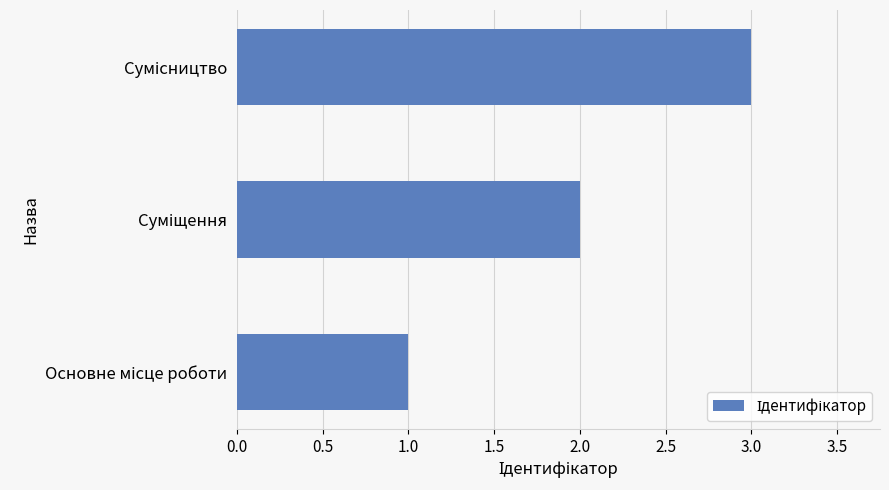

What is the sum of all values?

6